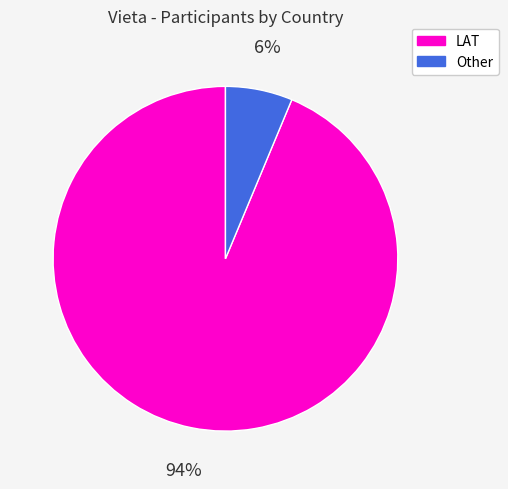

Which has a higher value, LAT or Other?

LAT